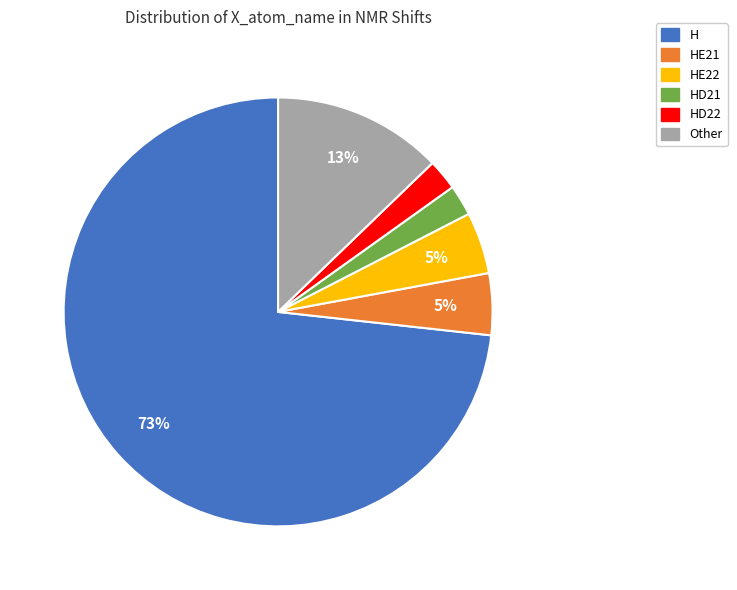

To the nearest percent, what is the combined percentage of HE21 and H?

78%